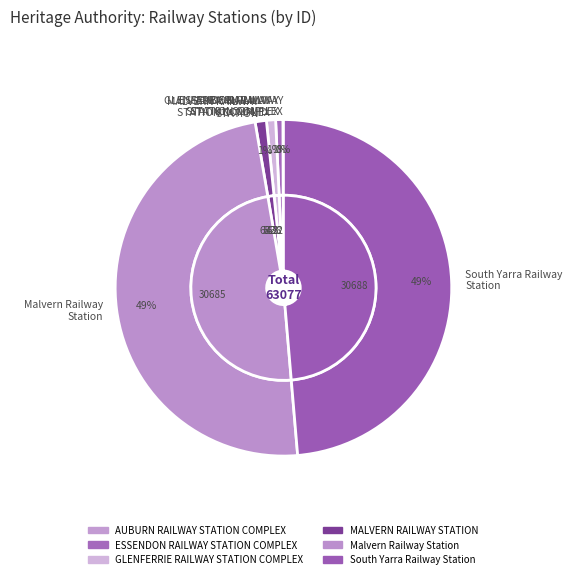

How many segments does this pie chart have?

6